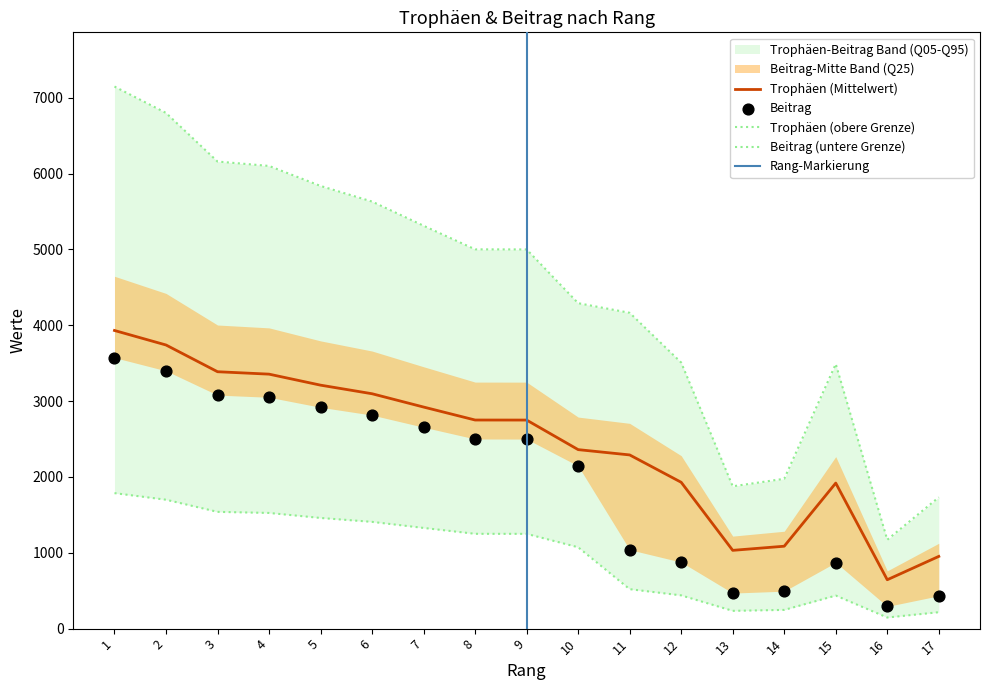

What is the maximum value for Trophäen (Mittelwert)?

3932.0